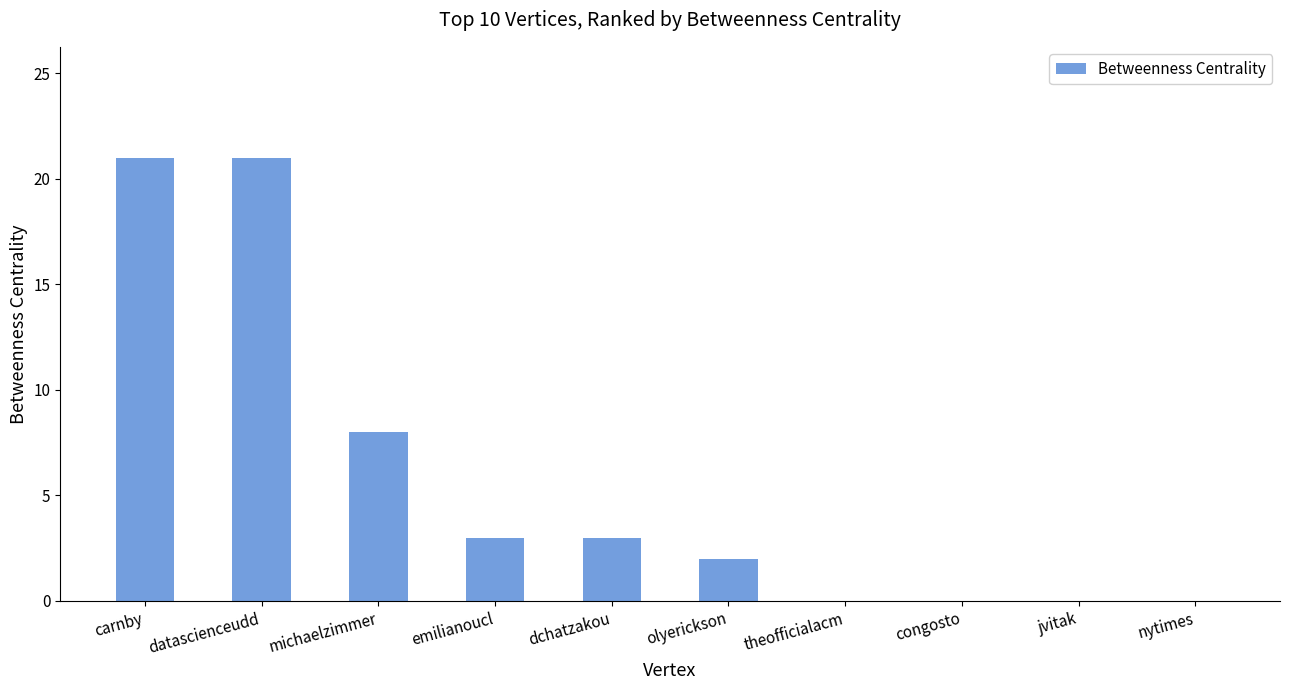

What is the maximum value shown in the chart?

21